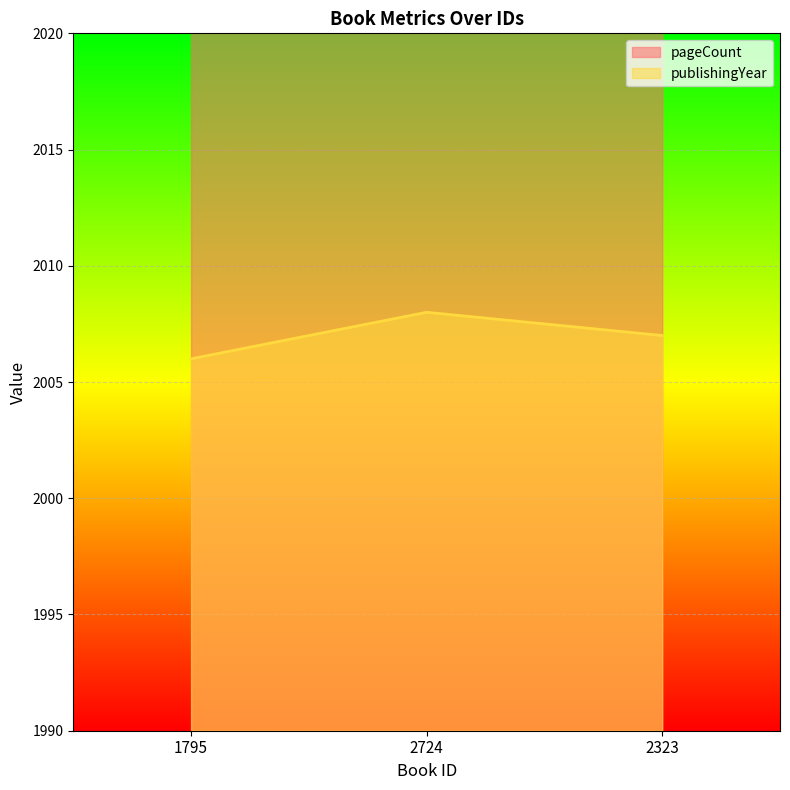

Which series has the largest total across all categories?

pageCount